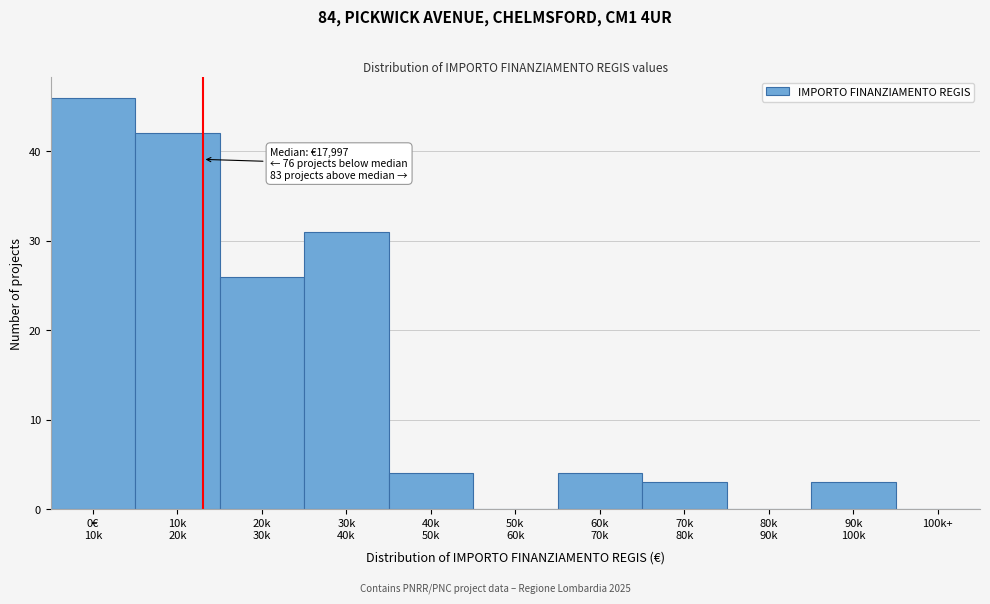

What is the maximum value shown in the chart?

46